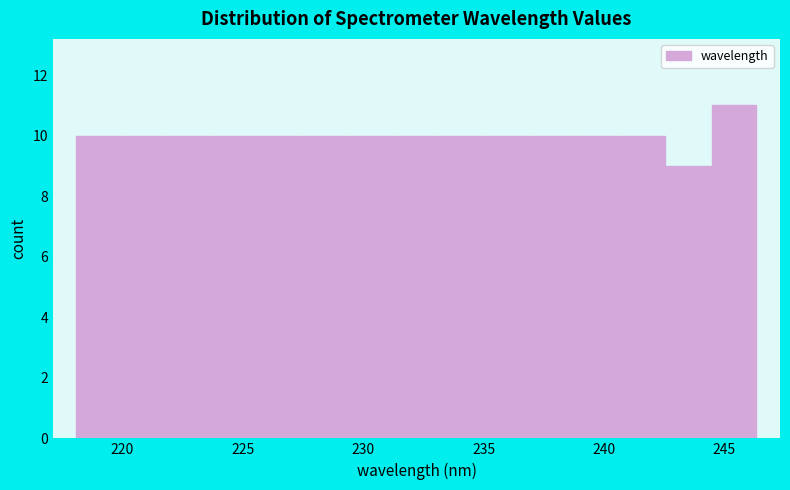

Read against the x-axis, roughly where is the centre of the tallest bar?

245.5